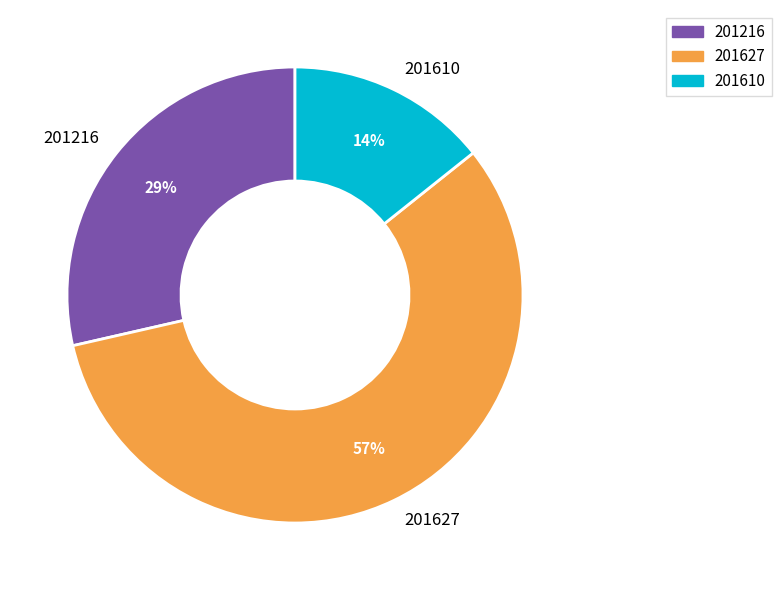

Which has a higher value, 201610 or 201216?

201216